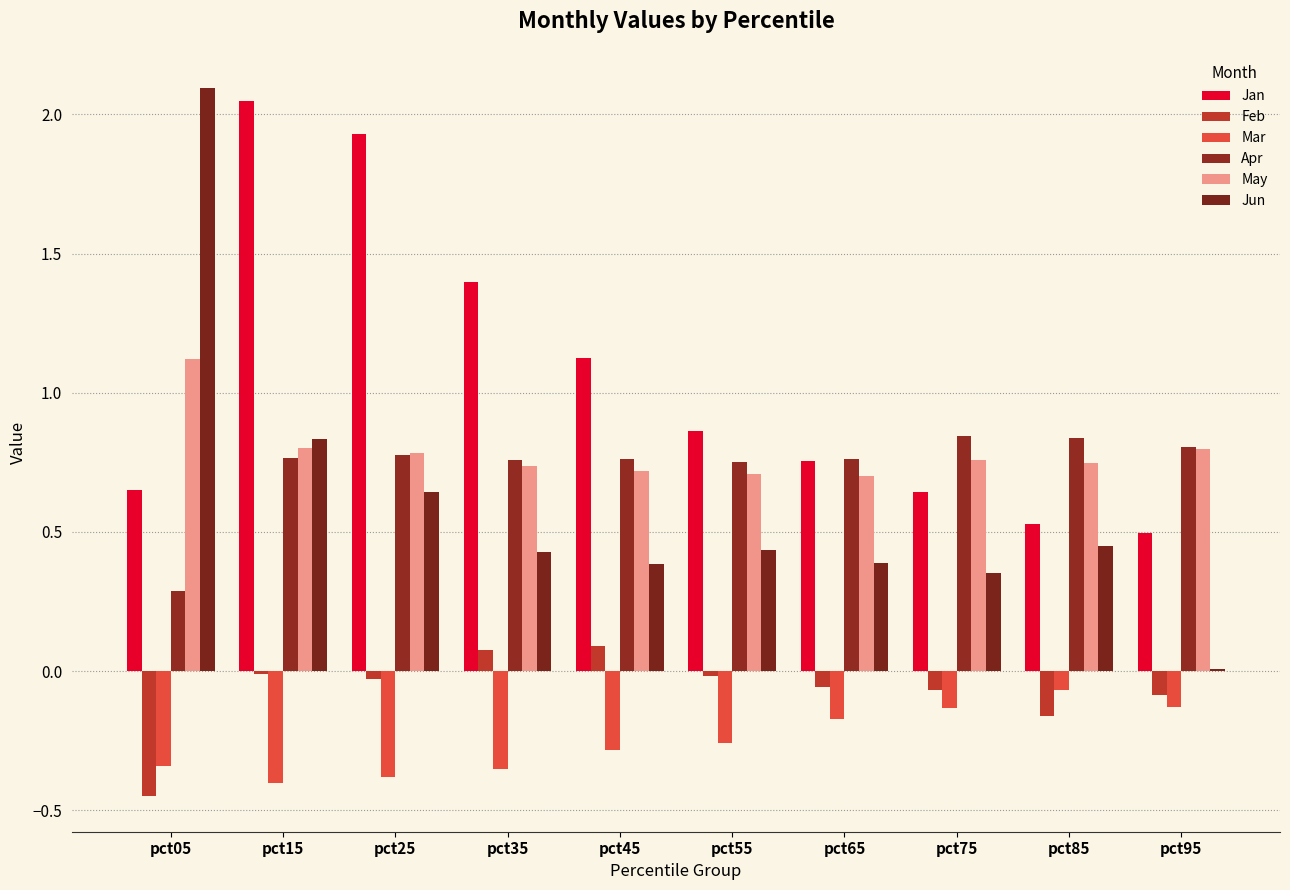

Which category has the highest value across all series?

pct05